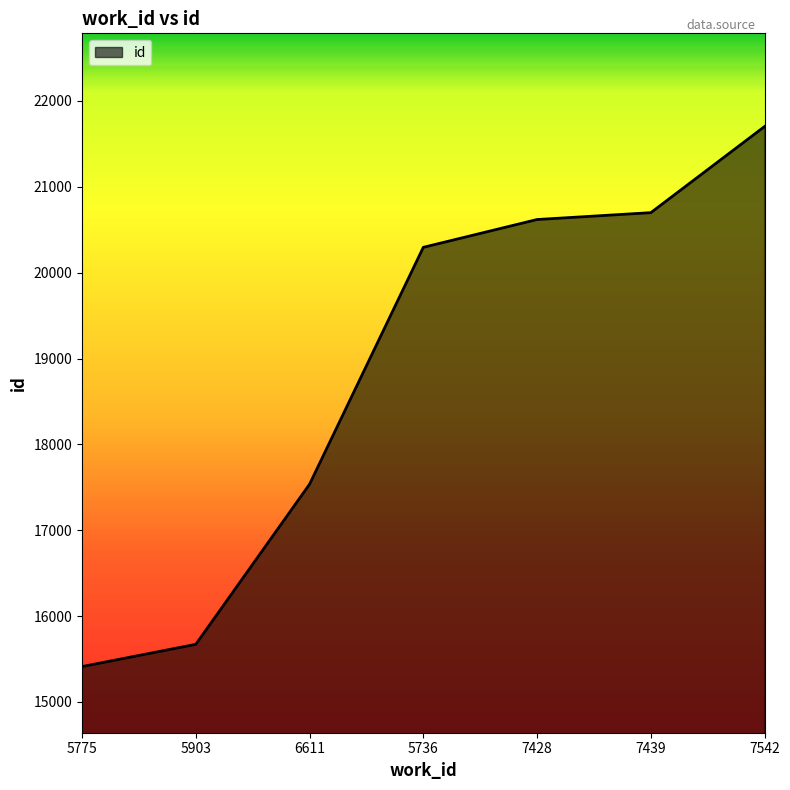

Reading left to right, what are all the values shown in this chart?

5775=15411	5903=15670	6611=17535	5736=20295	7428=20619	7439=20699	7542=21703